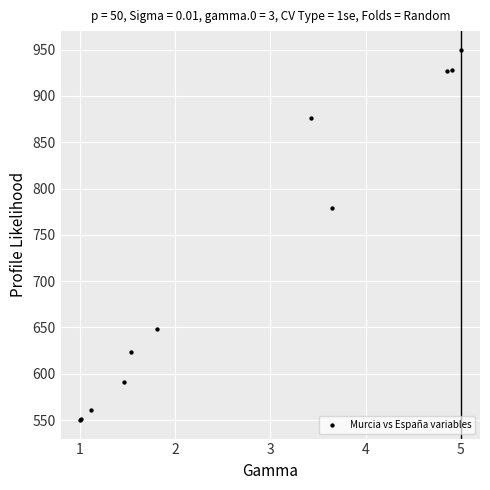

What Y value in the scatter plot is closest to 750?

779.4